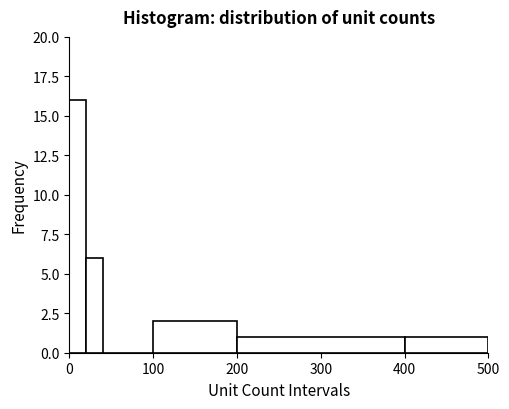

Read against the x-axis, roughly where is the centre of the tallest bar?

10